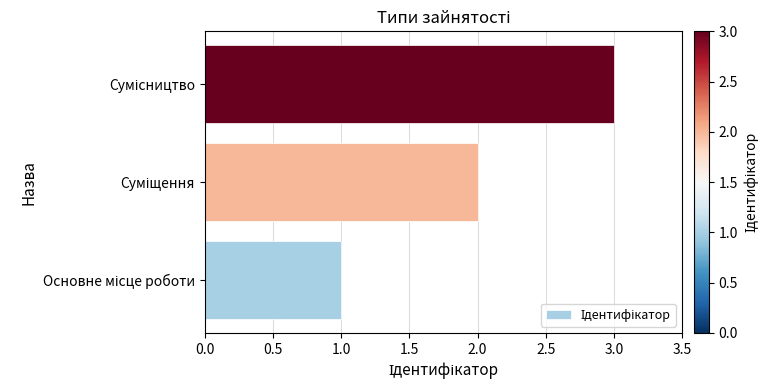

How many values are below 2?

1